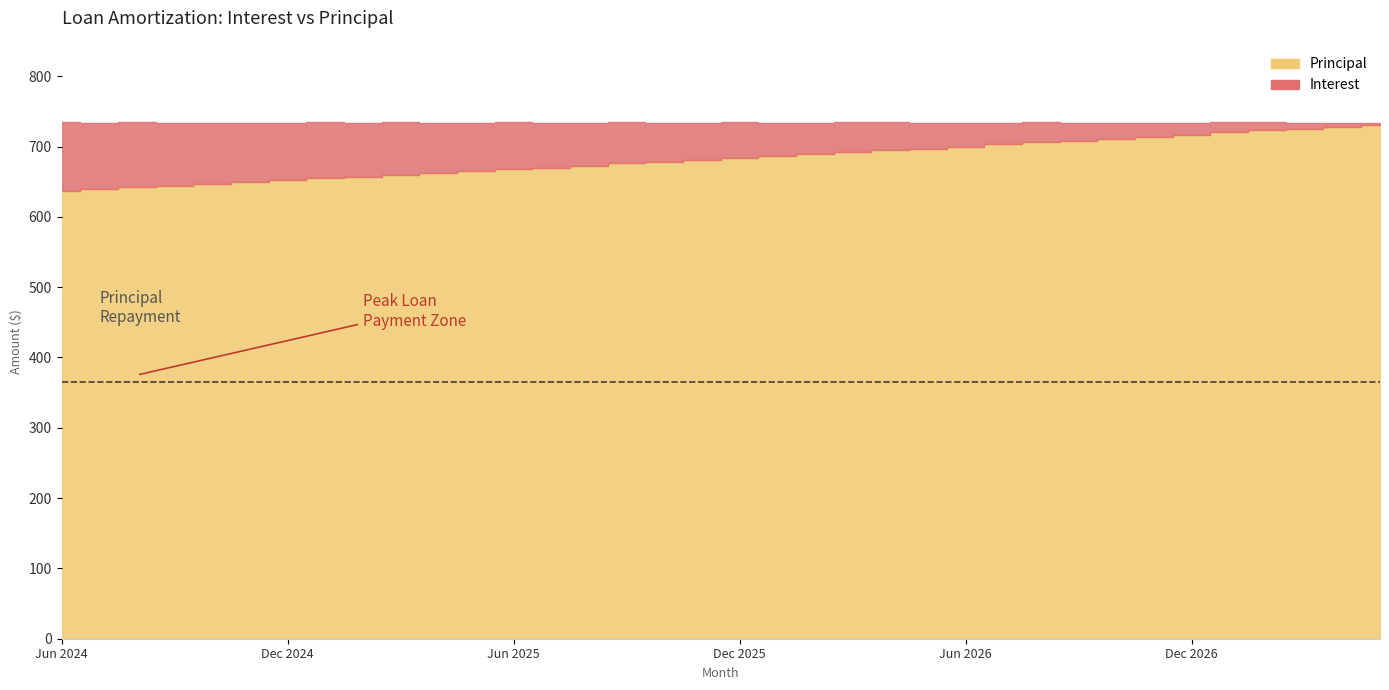

The Principal series shows 916.7 at Dec 2025. True or false?

False